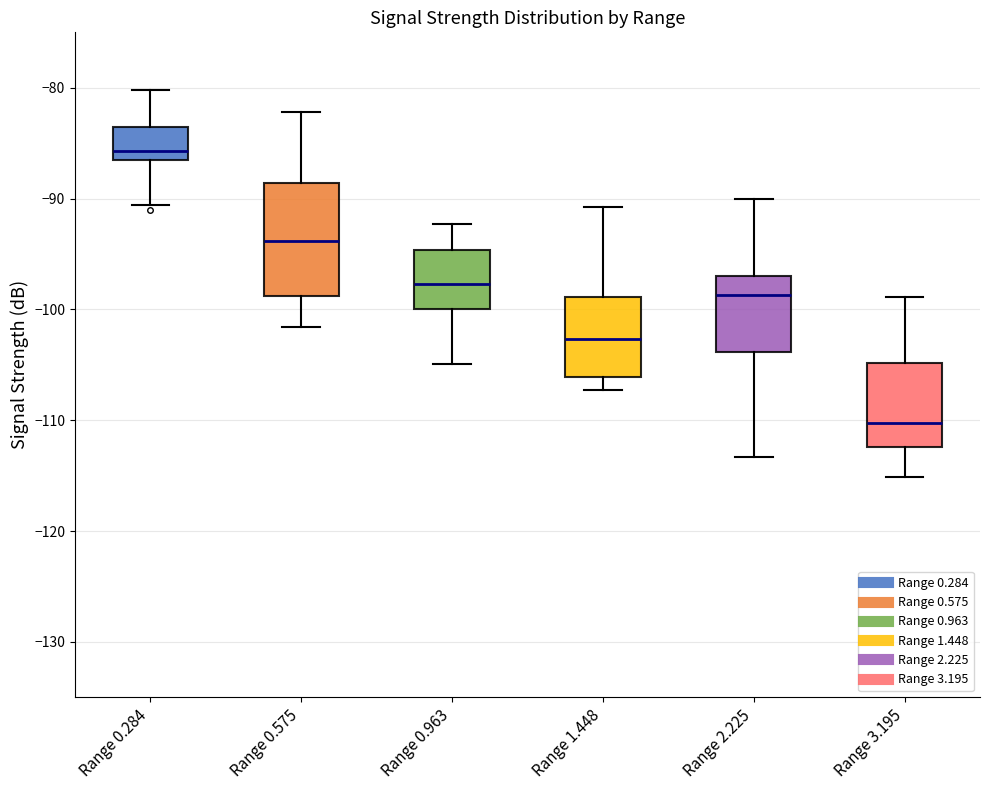

Reading left to right, read every box against the y-axis: the position of its median line, the range the box covers, and the ends of its whiskers. The values are not printed on the chart, so give them approximately, as read against the axis.

Range 0.284: median -86 (just above the box's lower edge), box -86 to -83, whiskers -91 to -80
Range 0.575: median -94, box -99 to -89, whiskers -102 to -82
Range 0.963: median -98, box -100 to -95, whiskers -105 to -92
Range 1.448: median -103, box -106 to -99, whiskers -107 to -91
Range 2.225: median -99, box -104 to -97, whiskers -113 to -90
Range 3.195: median -110, box -112 to -105, whiskers -115 to -99